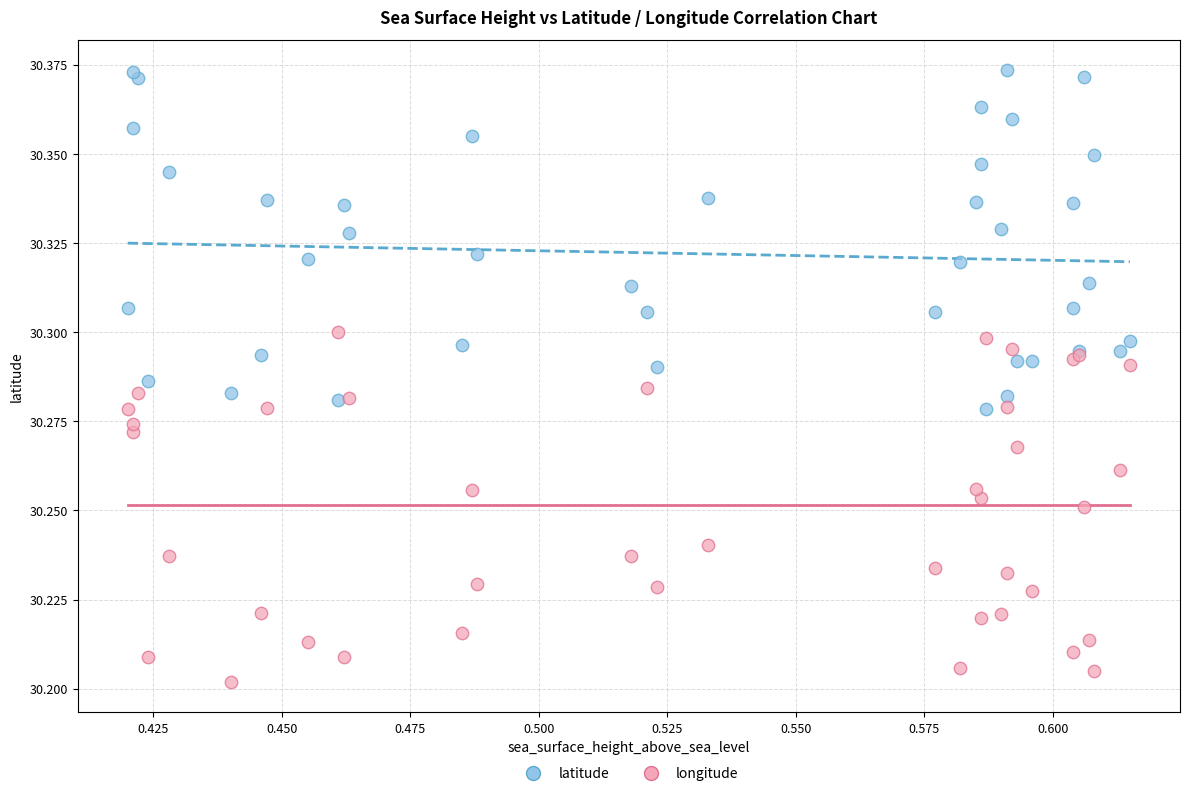

Which series has the largest Y range (max minus min)?

longitude